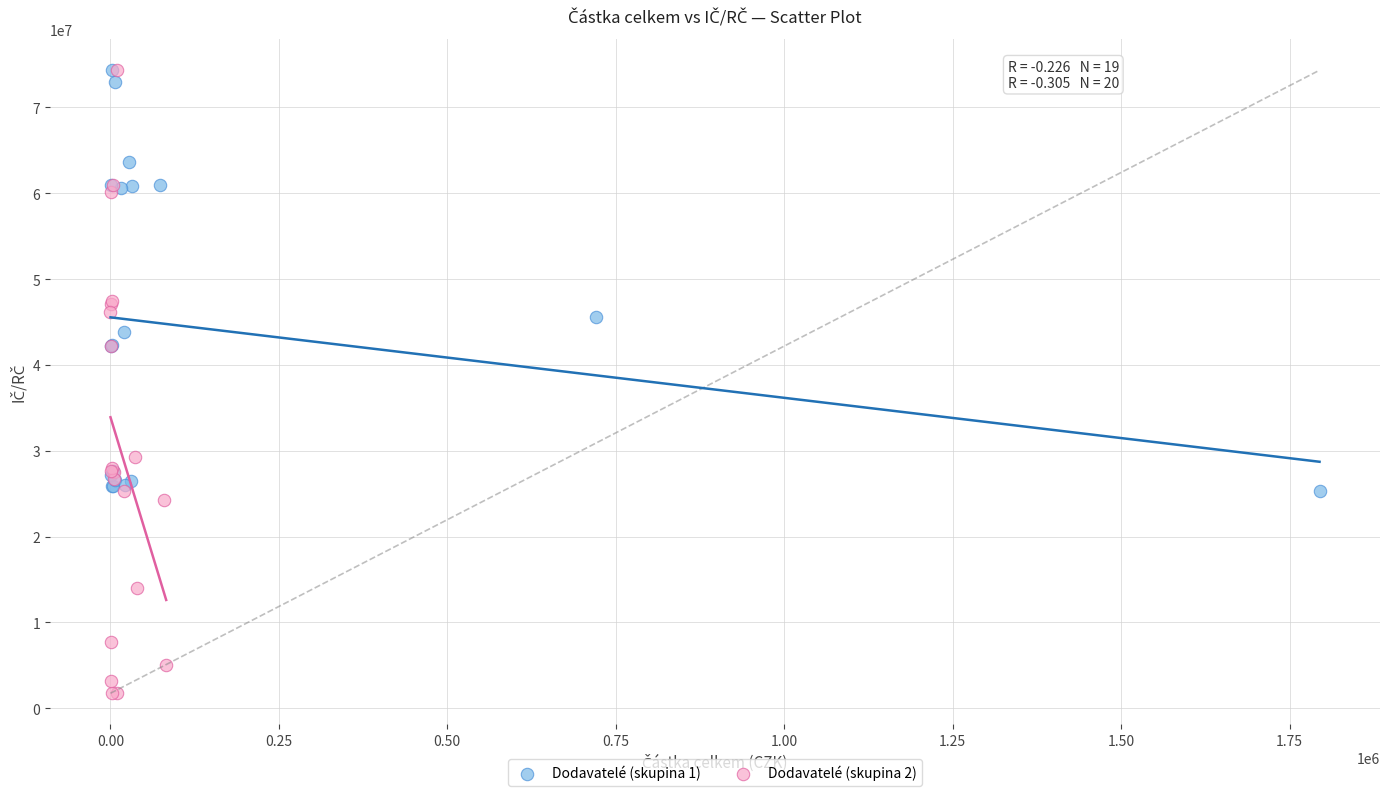

Which series contains the lowest Y value?

Dodavatelé (skupina 2)